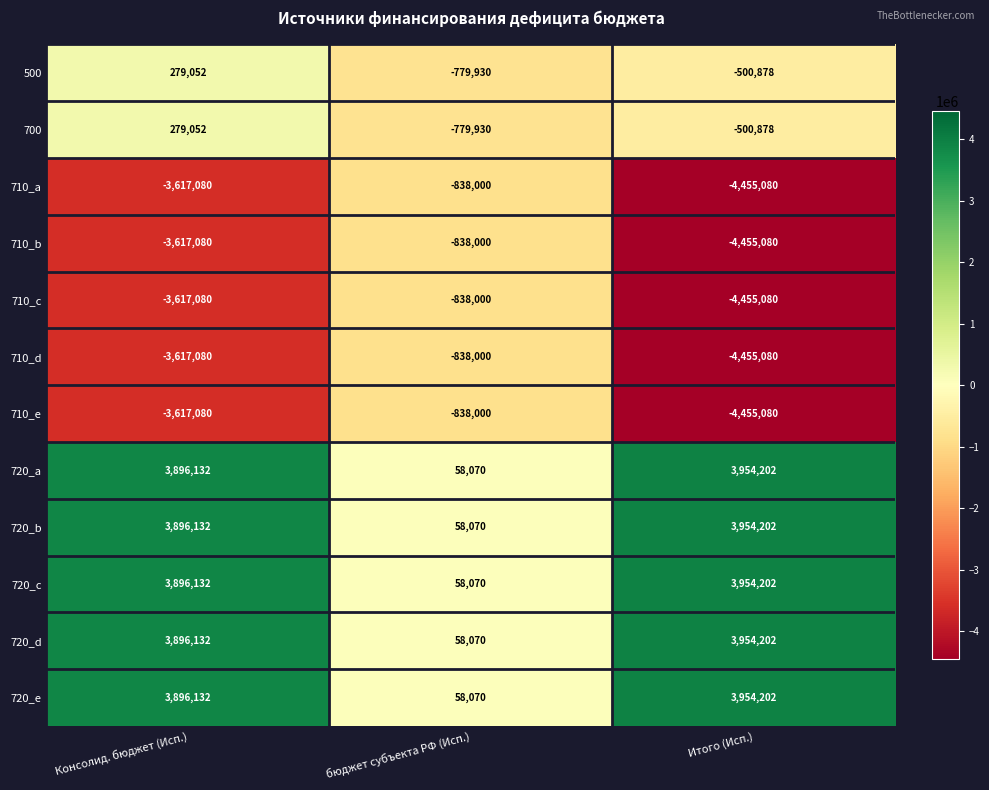

The value of 710_e at Консолид. бюджет (Исп.) is -3617080. True or false?

True